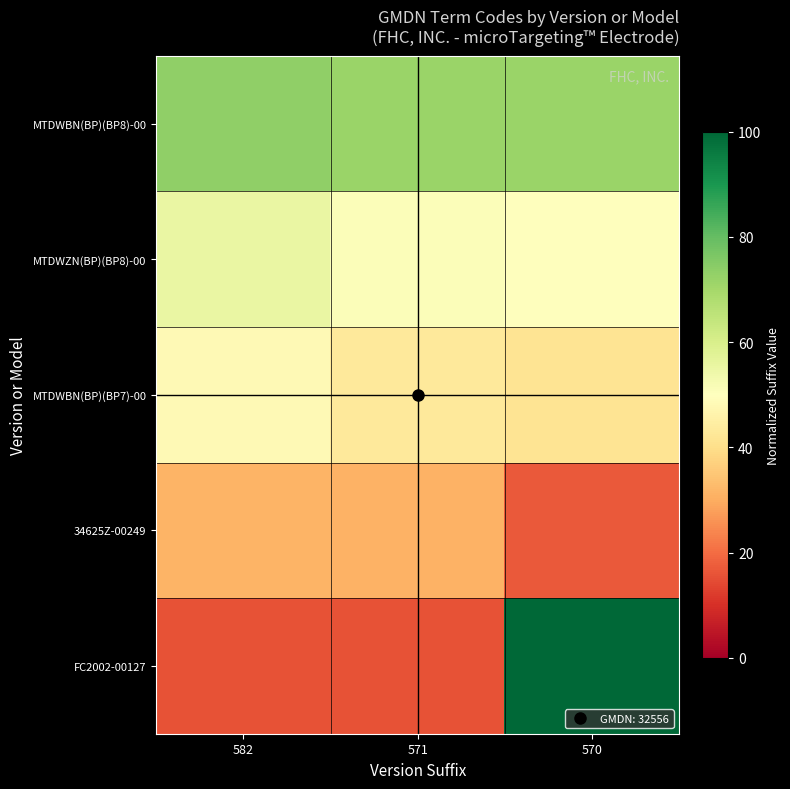

Reading left to right, what are all the values shown in this chart?

MTDWBN(BP)(BP8)-00: 582=73.2	571=71.8	570=71.7
MTDWZN(BP)(BP8)-00: 582=55.2	571=51.1	570=49.8
MTDWBN(BP)(BP7)-00: 582=48.3	571=43.1	570=41.5
34625Z-00249: 582=31.3	571=31.2	570=17.0
FC2002-00127: 582=16.0	571=15.7	570=100.0